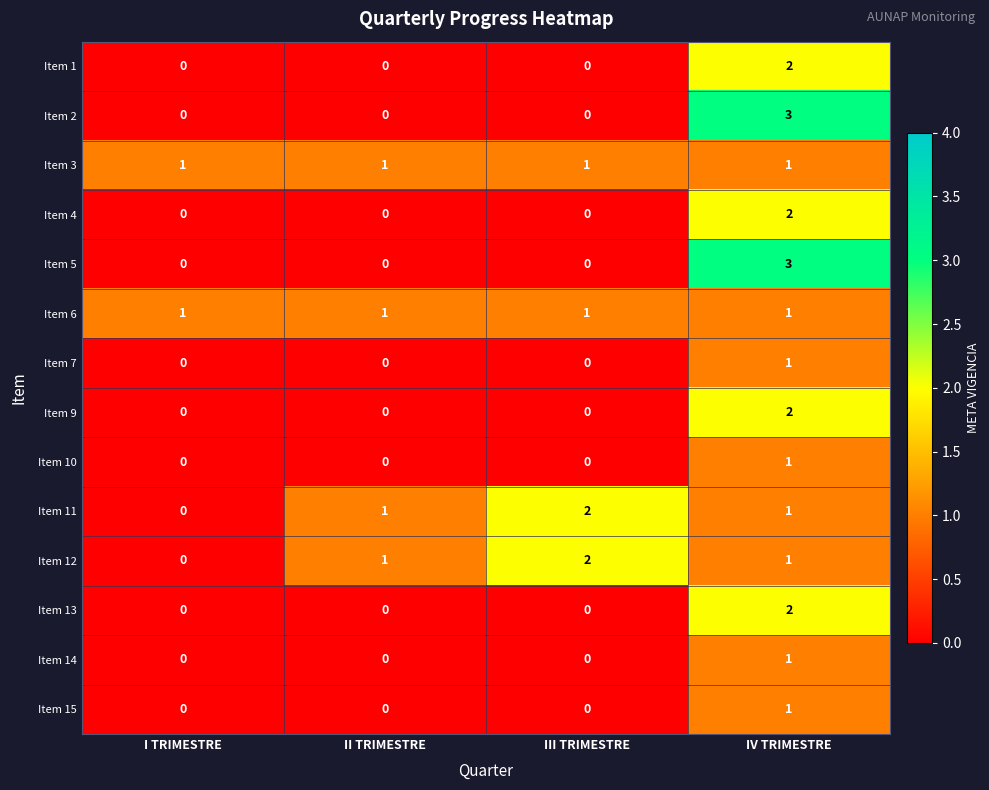

At how many categories does at least one series exceed 0?

4